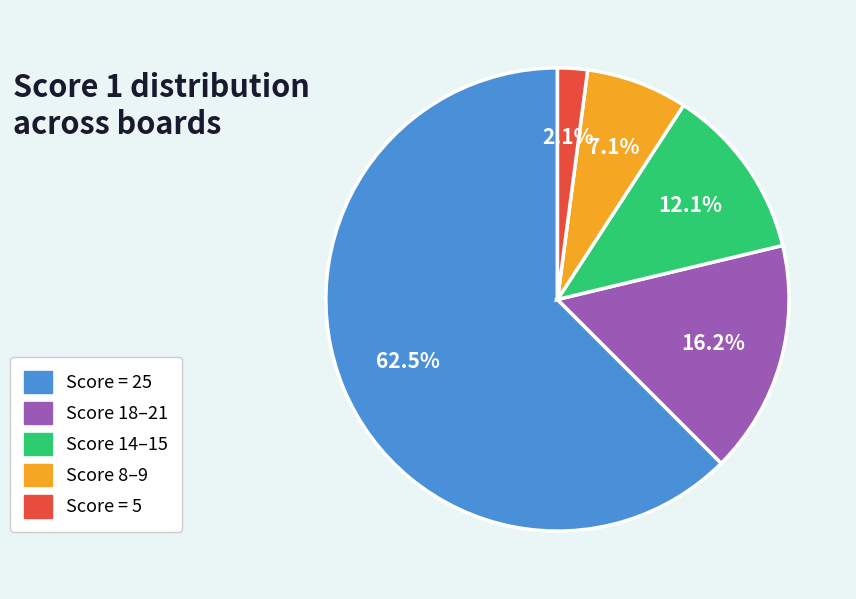

How many segments does this pie chart have?

5